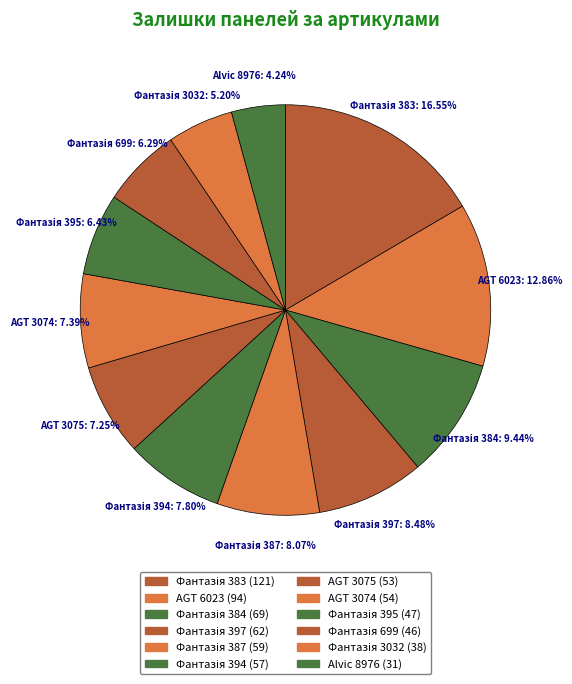

Is there a majority slice in this chart?

No